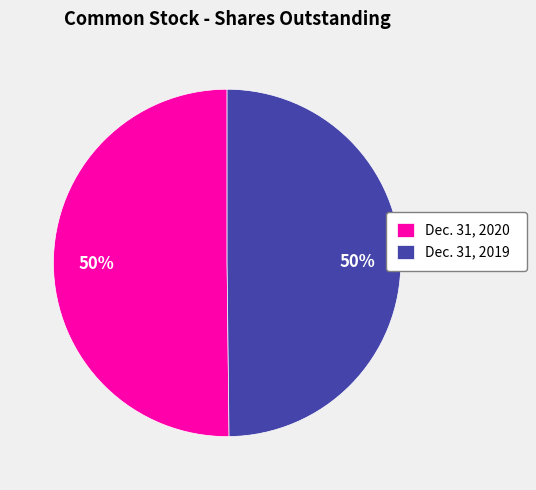

What percentage is the Dec. 31, 2020 slice, to the nearest percent?

50%